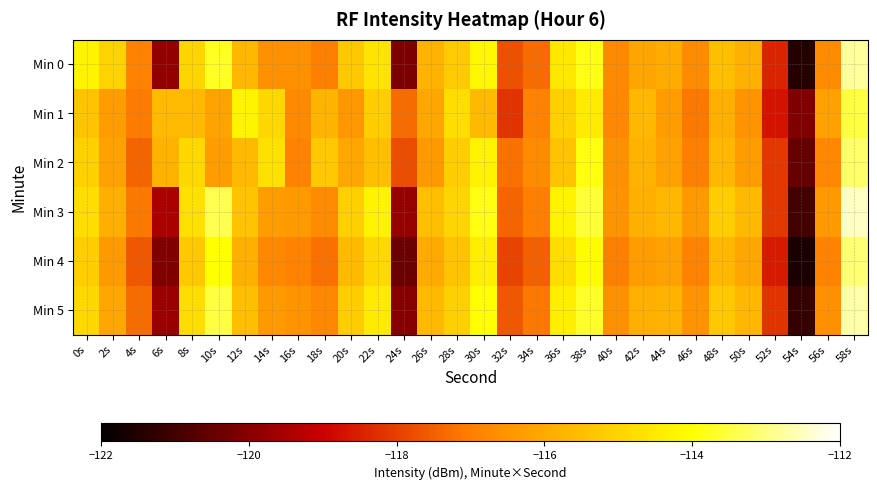

At 36s, list the series in order from largest to smallest.

Min 3, Min 5, Min 0, Min 4, Min 1, Min 2